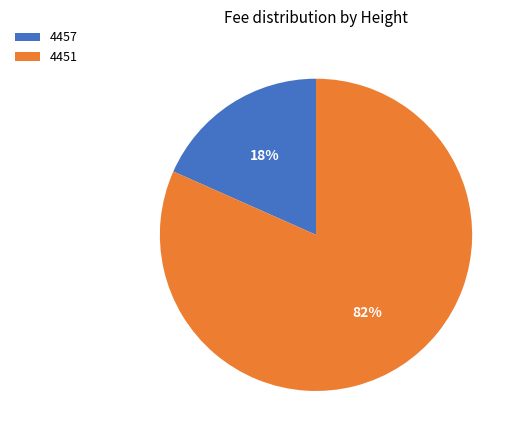

Which has a higher value, 4451 or 4457?

4451